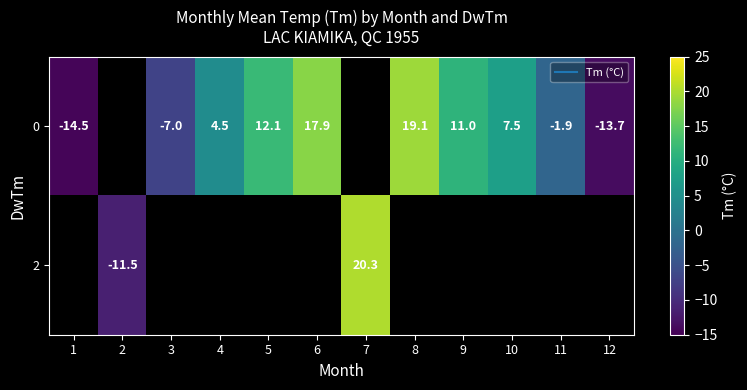

How many negative values does the 0 series have?

4